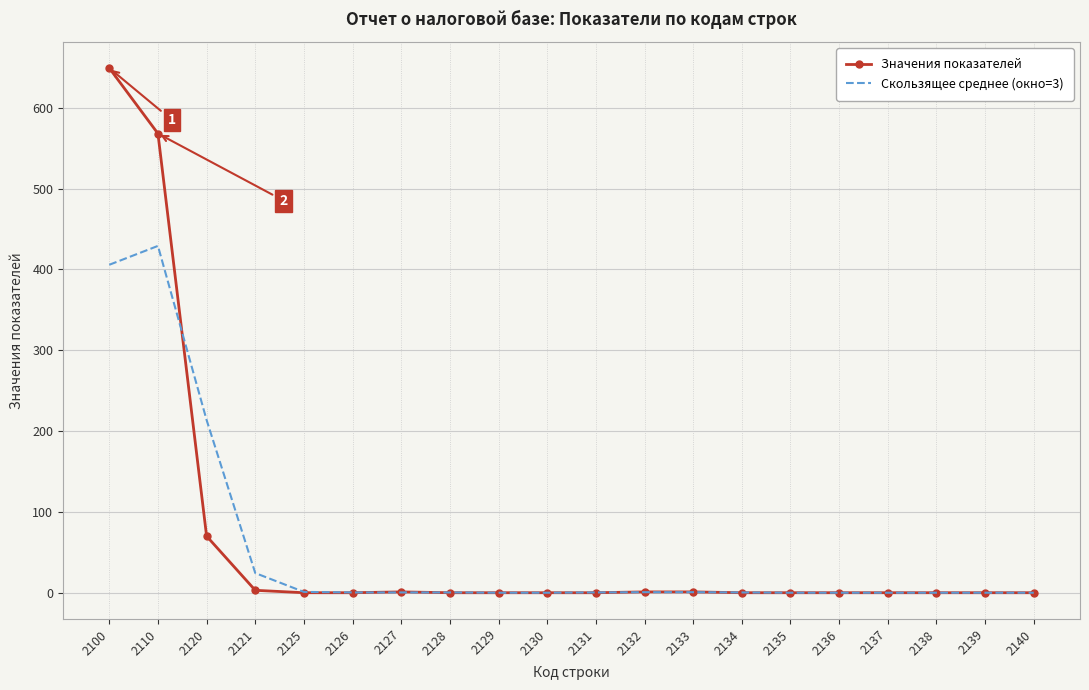

Is it true that Скользящее среднее (окно=3) equals 248.6 at 2100?

False